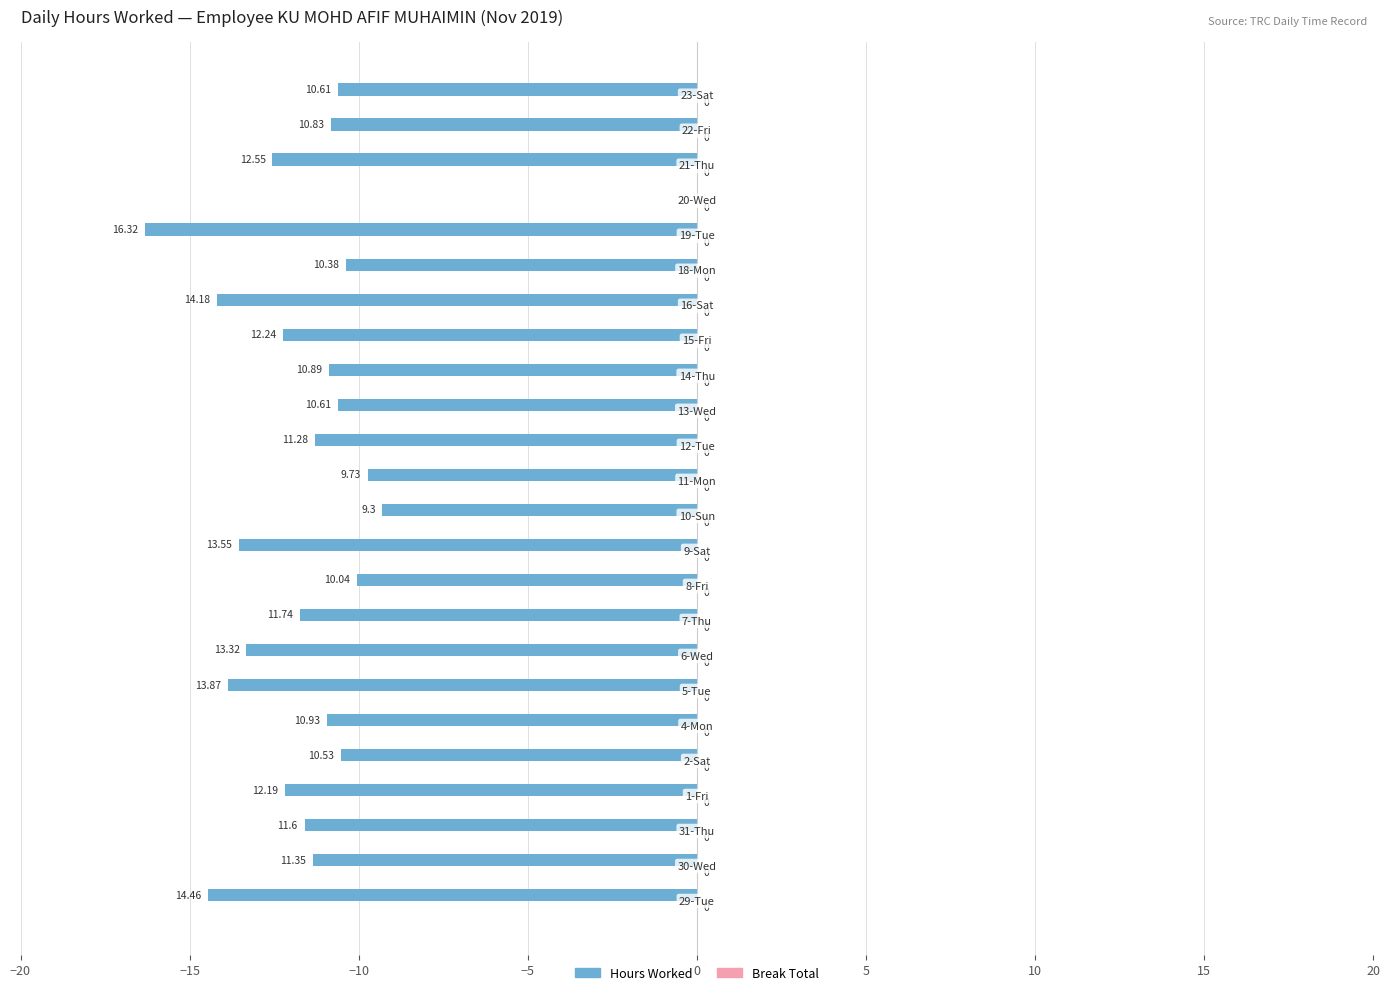

How many categories are shown in the chart?

24